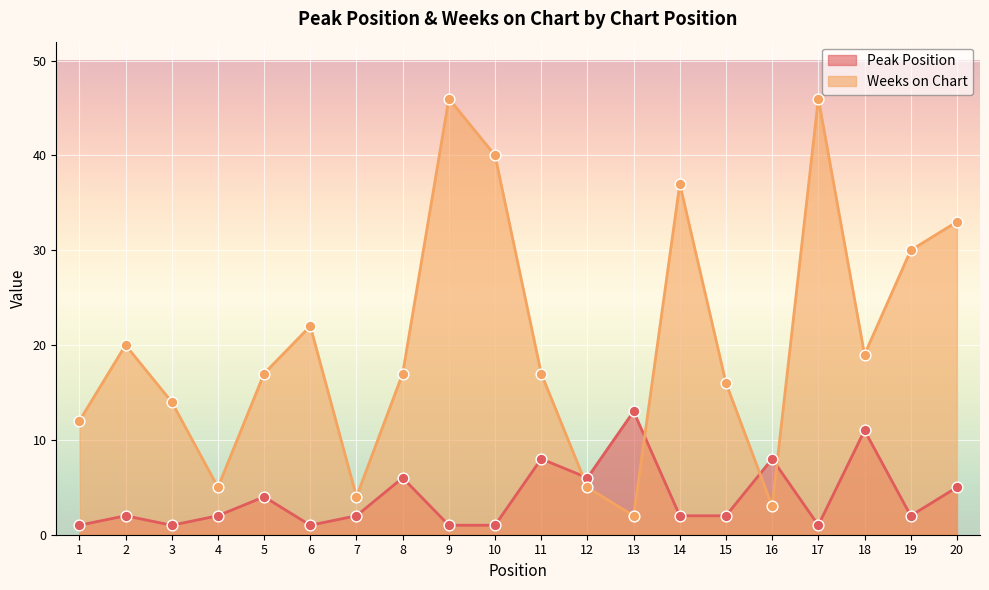

Which series reaches the maximum Y coordinate?

Weeks on Chart